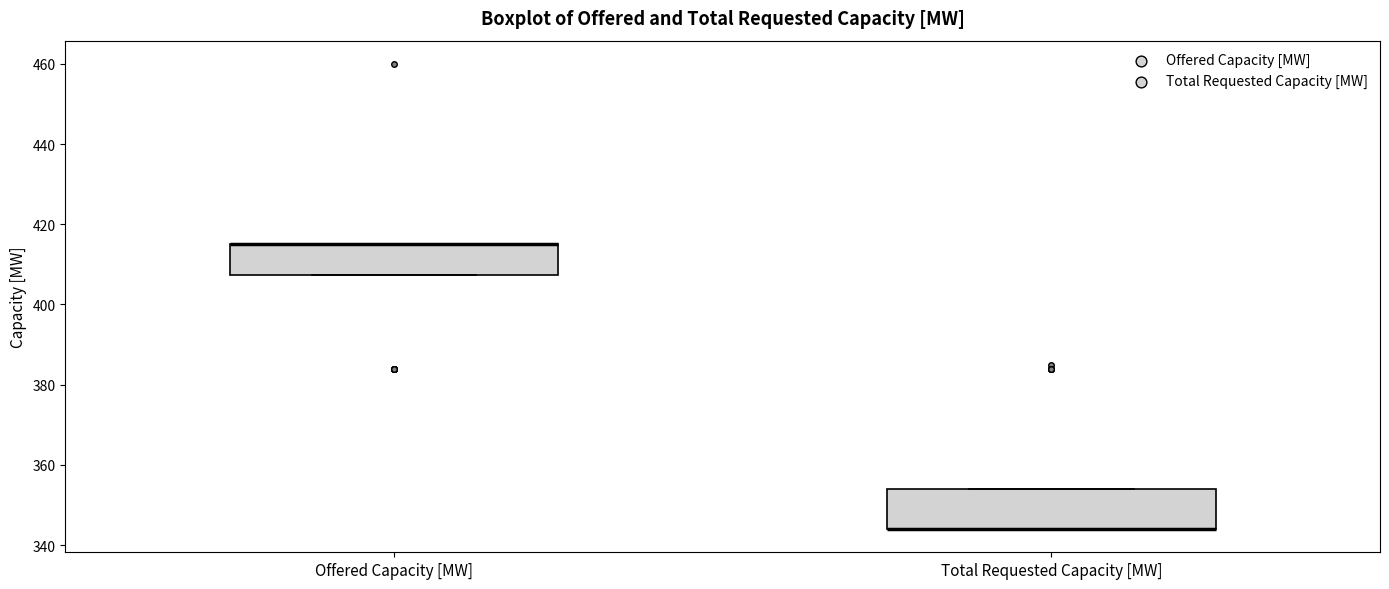

Reading left to right, transcribe this box plot: for each box, give where its median line is, the range the box spans, and where its two whiskers end, as read against the y-axis. The values are not printed on the chart, so give them approximately, as read against the axis.

Offered Capacity [MW]: median 416 (drawn on the box's upper edge), box 408 to 416, whiskers 408 to 416
Total Requested Capacity [MW]: median 344 (drawn on the box's lower edge), box 344 to 354, whiskers 344 to 354